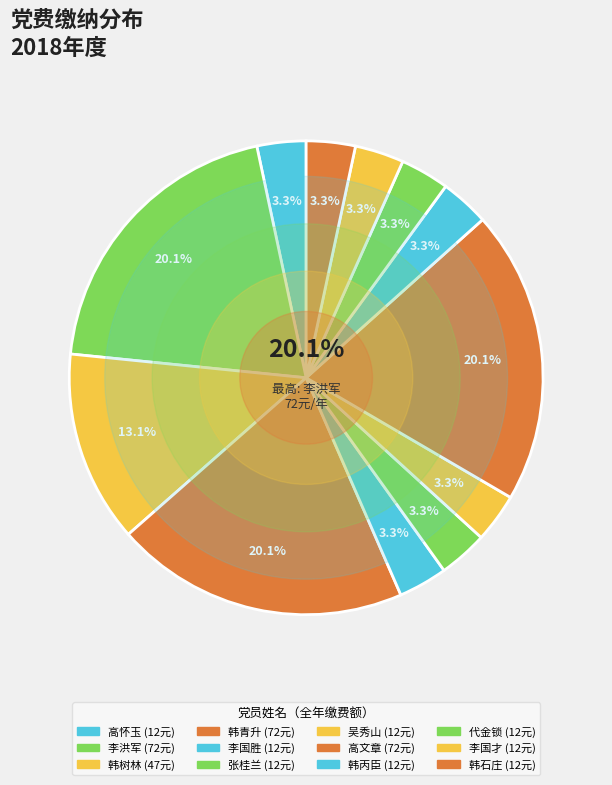

To the nearest percent, what is the difference between the largest and smallest slice percentages?

17%